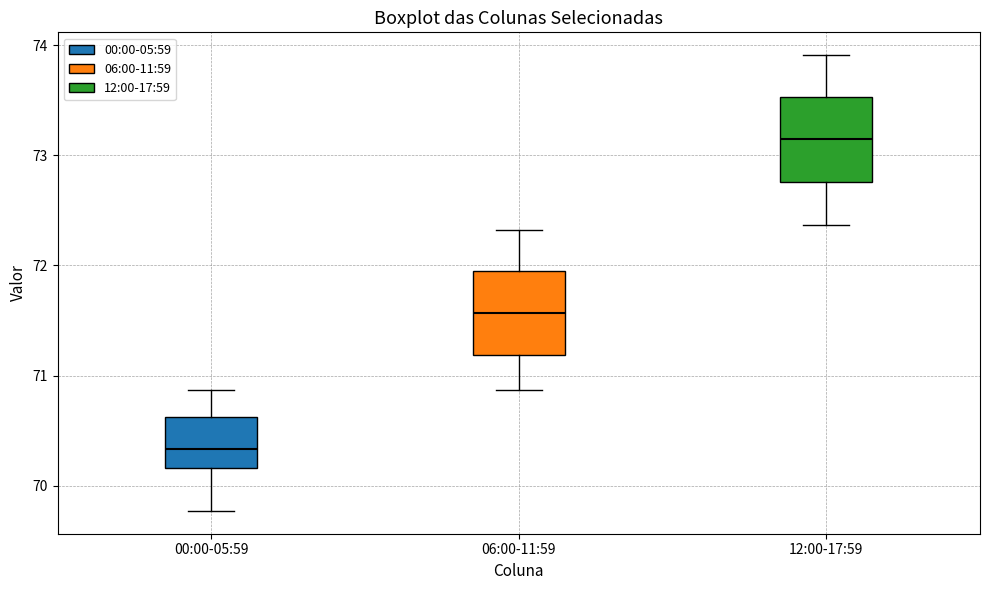

Reading left to right, transcribe this box plot: for each box, give where its median line is, the range the box spans, and where its two whiskers end, as read against the y-axis. The values are not printed on the chart, so give them approximately, as read against the axis.

00:00-05:59: median 70.3, box 70.2 to 70.6, whiskers 69.8 to 70.9
06:00-11:59: median 71.6, box 71.2 to 72.0, whiskers 70.9 to 72.3
12:00-17:59: median 73.1, box 72.8 to 73.5, whiskers 72.4 to 73.9